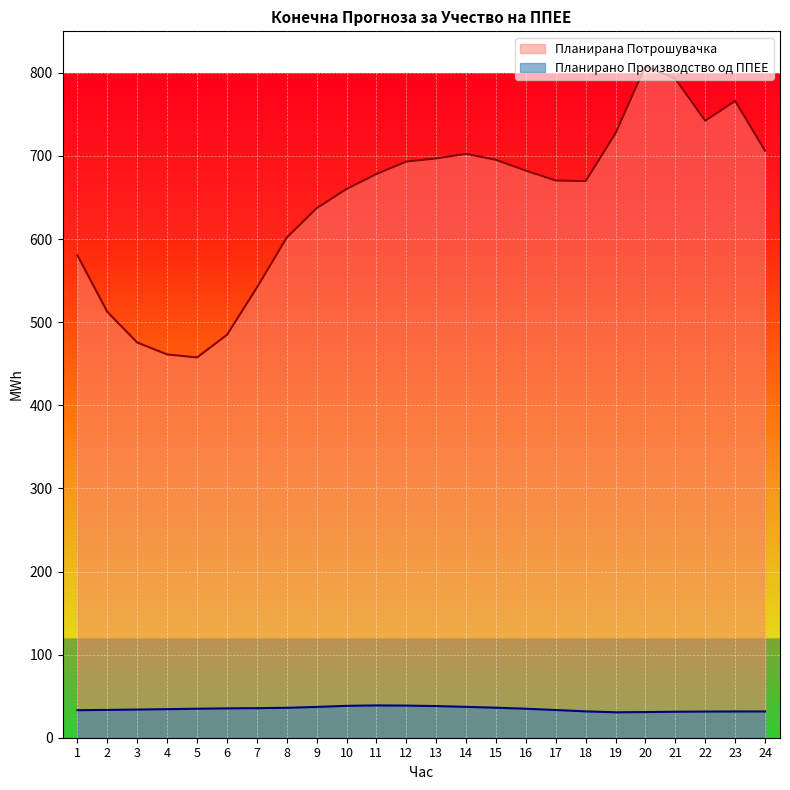

What is the difference between the maximum and minimum values in the Планирана Потрошувачка series?

350.8